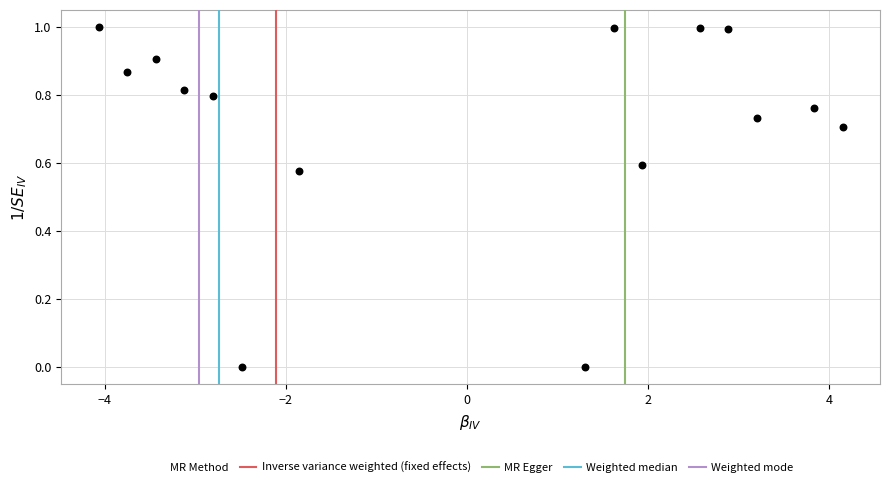

What is the range of Y values (max minus min)?

1.0